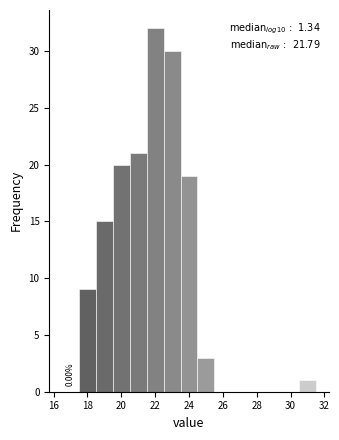

Over which range of the x-axis is the bar tallest?

21.5 to 22.5